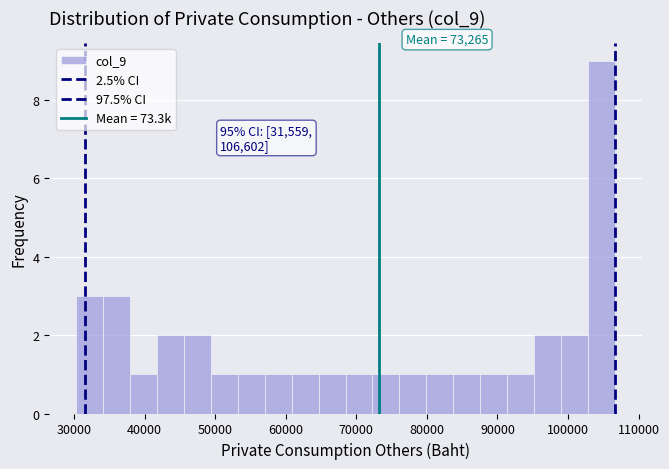

Read against the x-axis, roughly where is the centre of the tallest bar?

105000